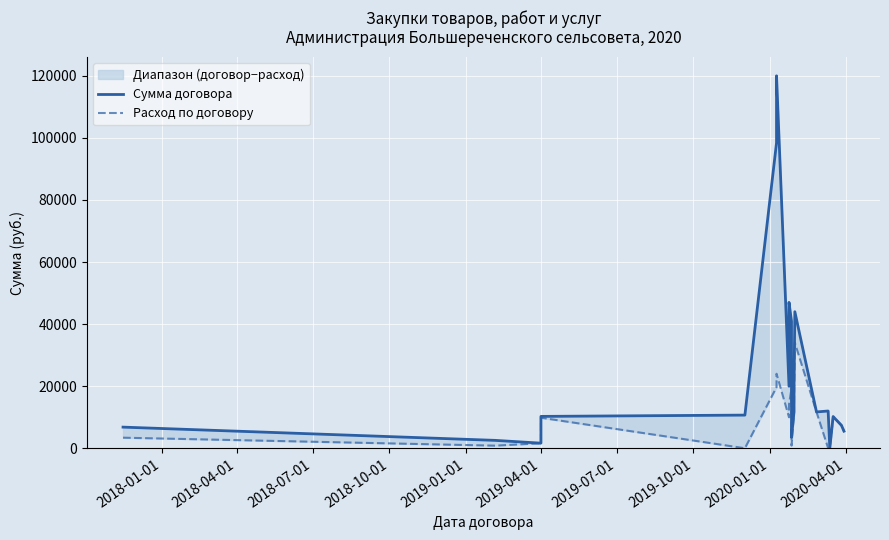

What are all the series names shown in the legend?

Сумма договора, Расход по договору